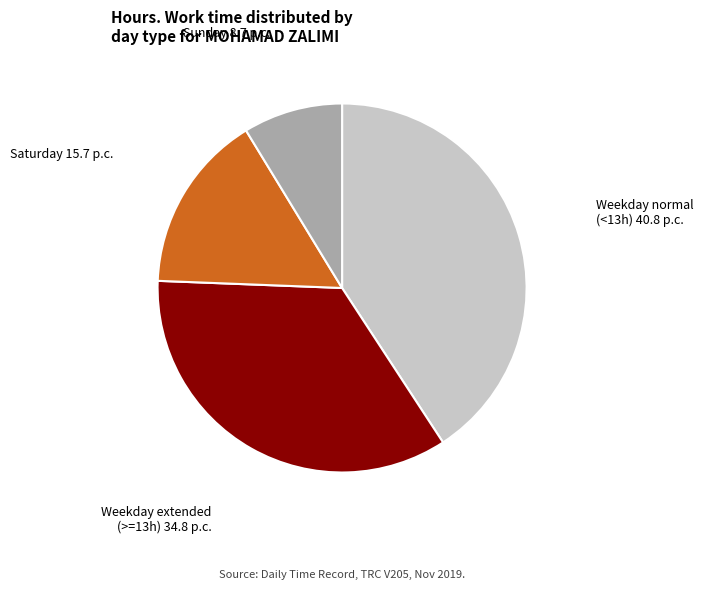

Does any single category account for the majority?

No